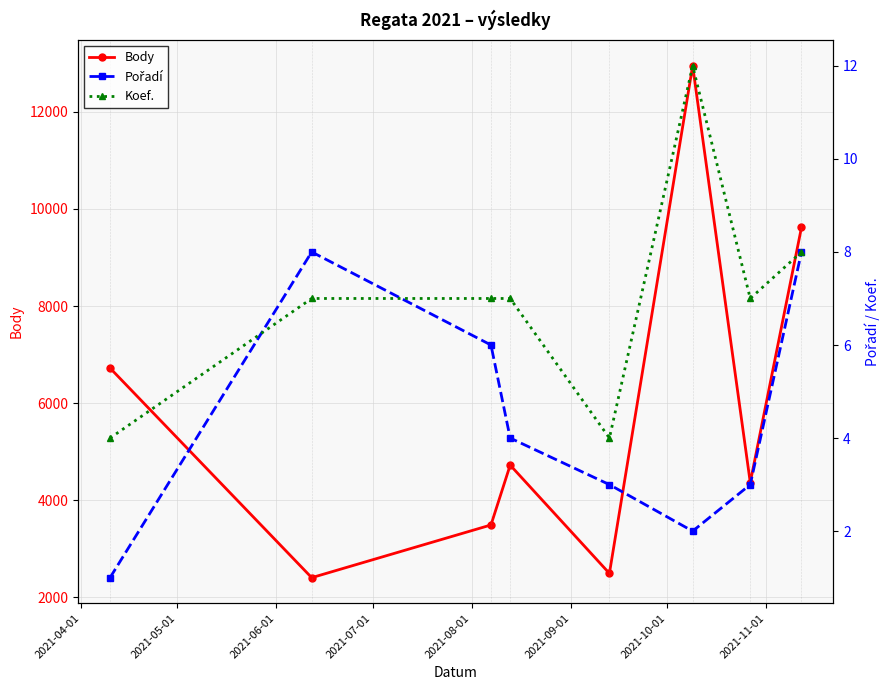

True or false: Body has more than 0 interior local peaks.

True